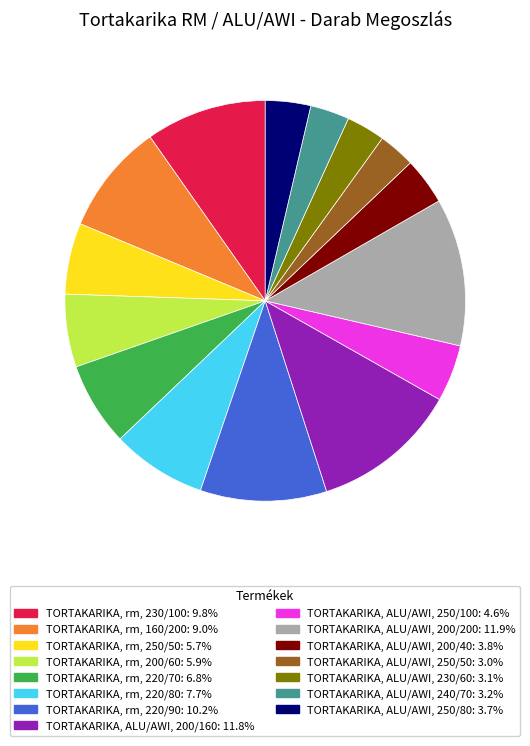

What is the ratio of the value at TORTAKARIKA, rm, 250/50 to the value at TORTAKARIKA, ALU/AWI, 230/60?

1.8